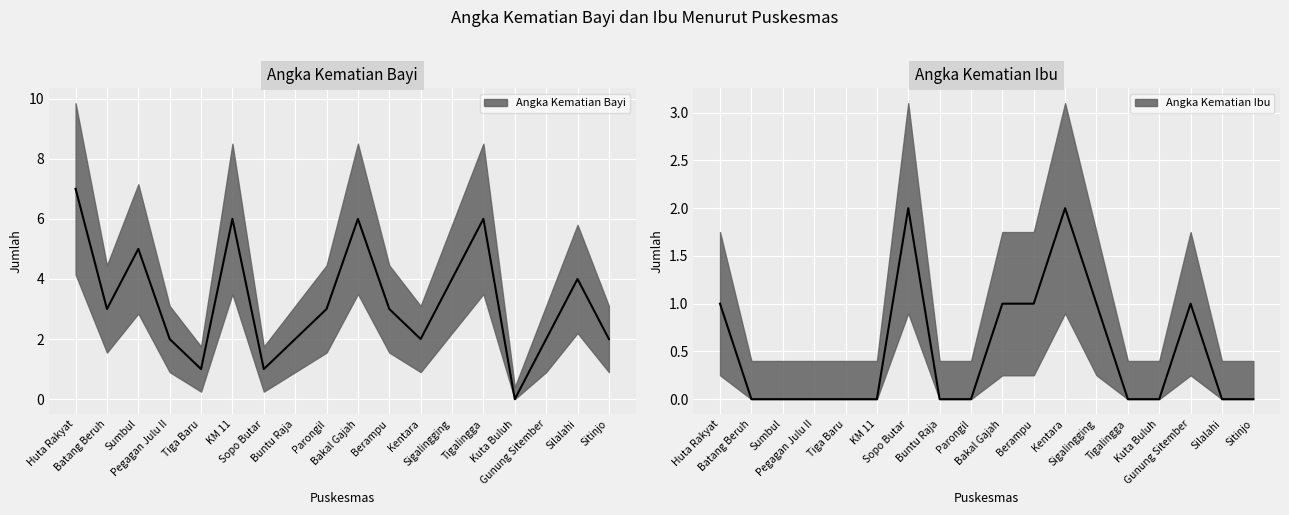

What is the sum of all Angka Kematian Bayi values?

59